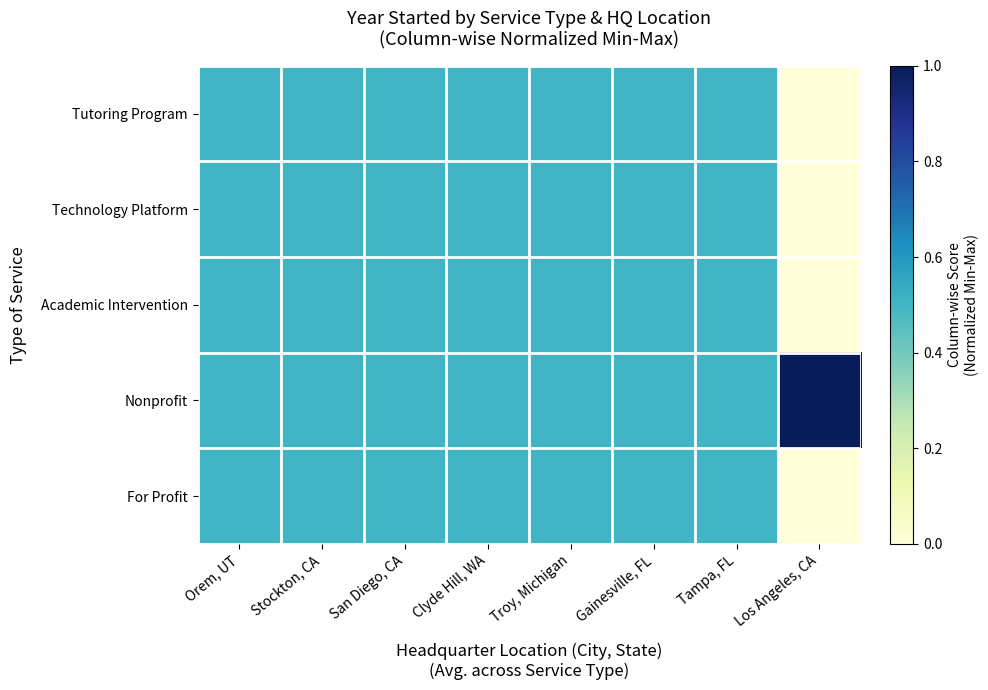

Between Gainesville, FL and Clyde Hill, WA, which is larger?

Gainesville, FL